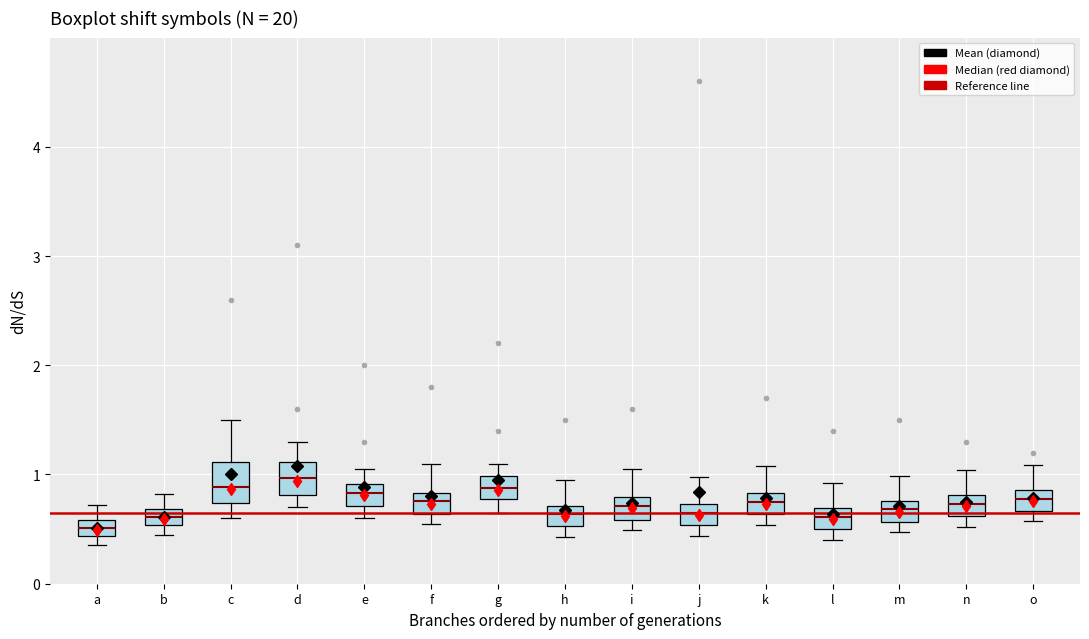

Where does the median line of the box for e sit on the y-axis? The values are not printed on the chart, so give them approximately, as read against the axis.

0.8